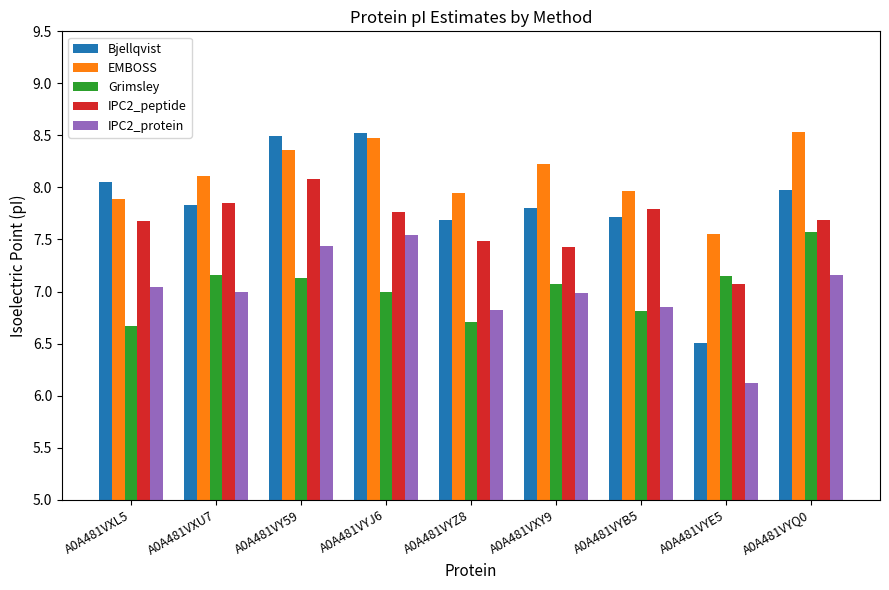

How many bars are there in total?

45